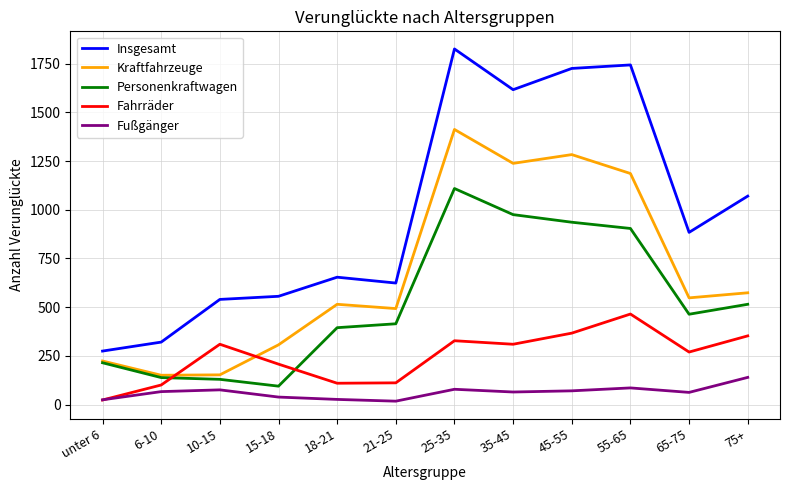

At which category does Fahrräder reach its first local peak?

10-15